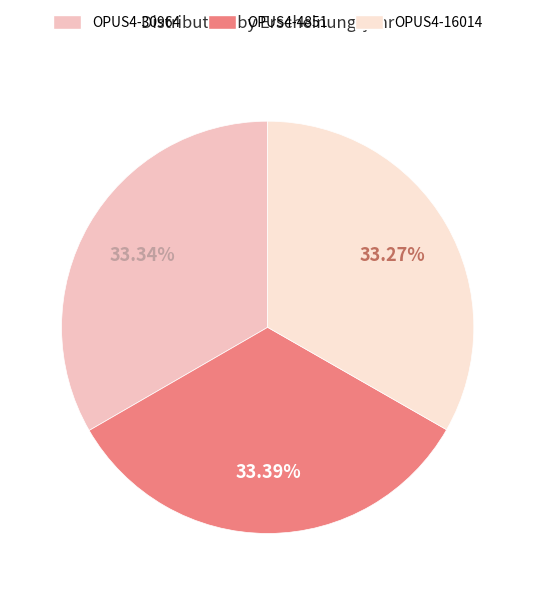

Is the sum of OPUS4-4851 and OPUS4-16014 greater than half?

Yes